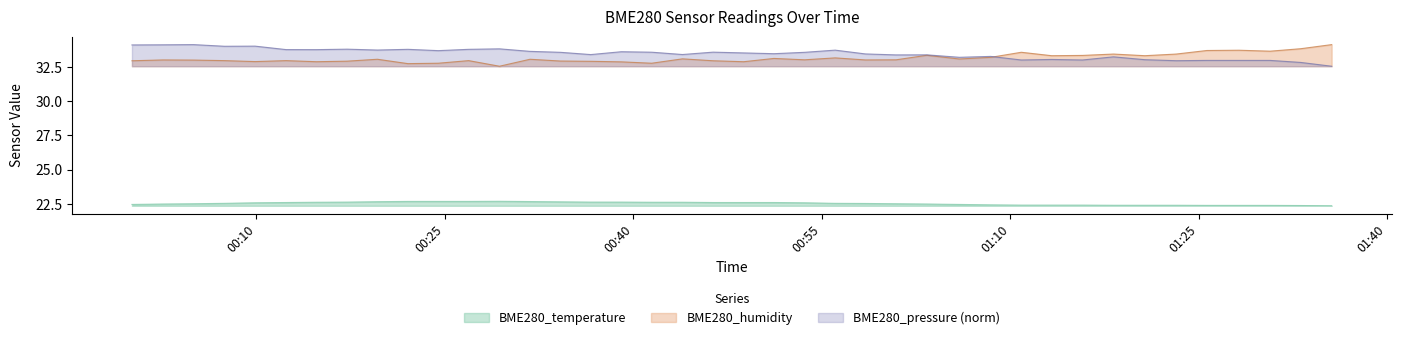

At how many categories does at least one series exceed 27?

40